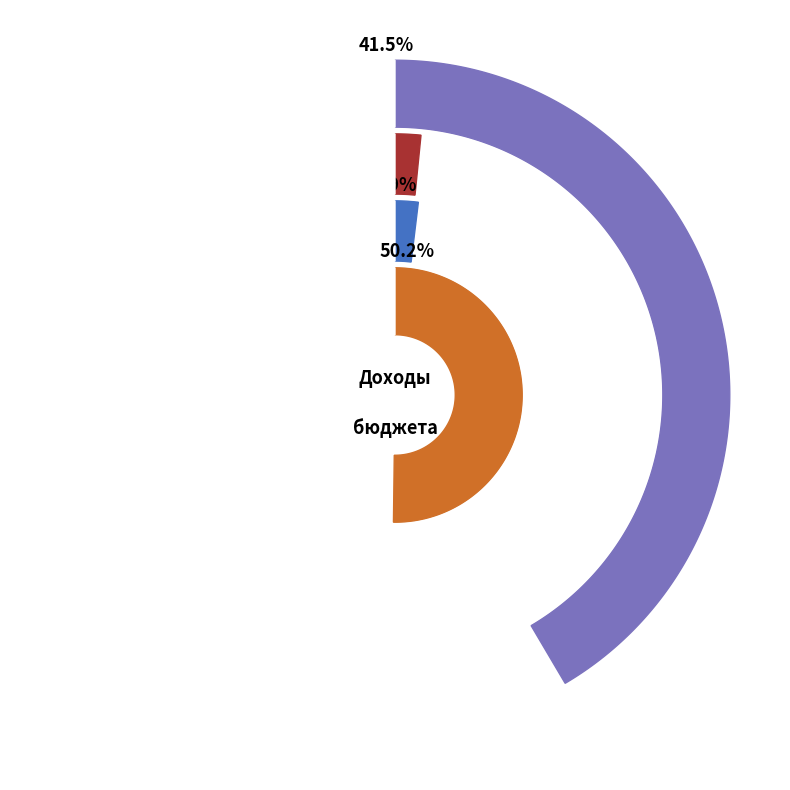

How many slices are in this pie chart?

4